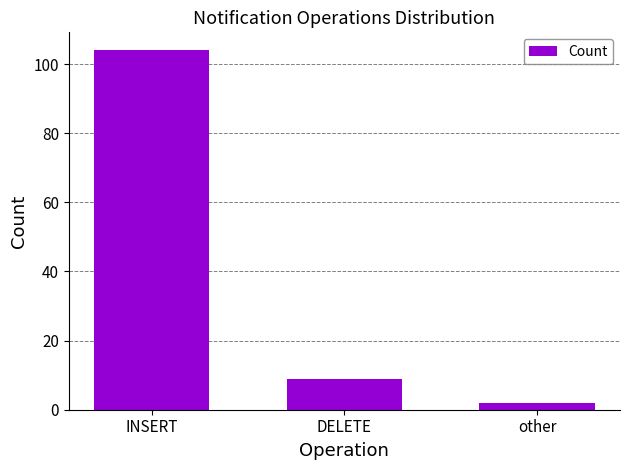

The chart shows a value of 104 at INSERT. True or false?

True